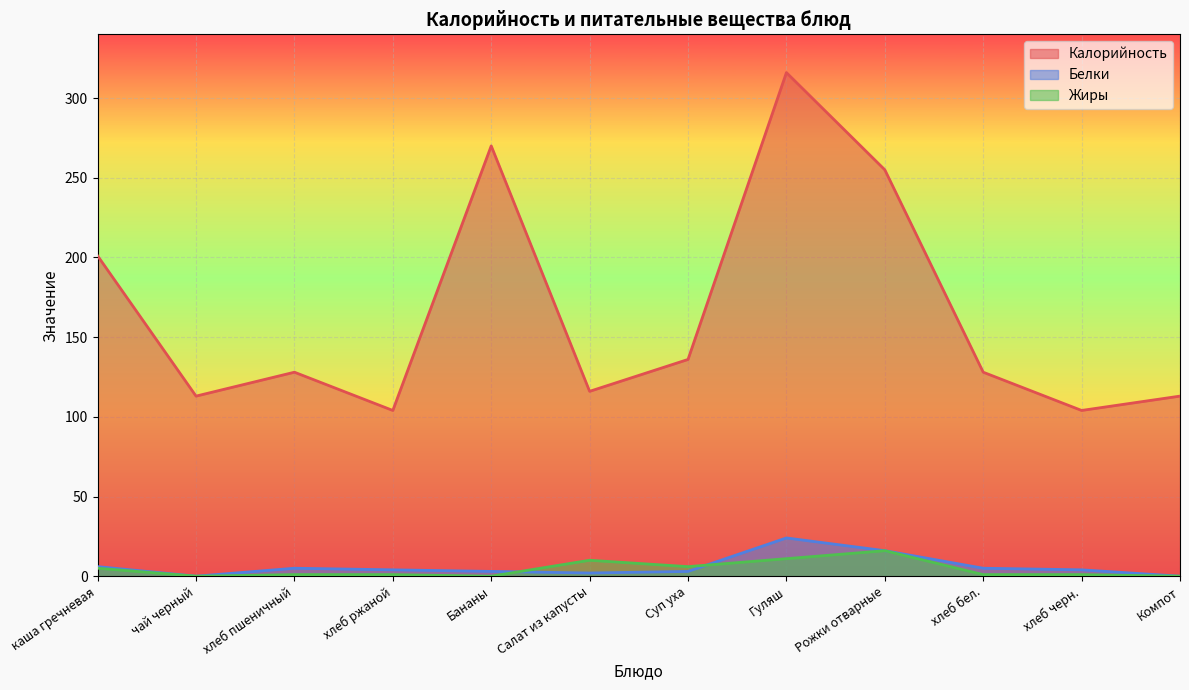

True or false: Белки has a value of 24 at Гуляш.

True